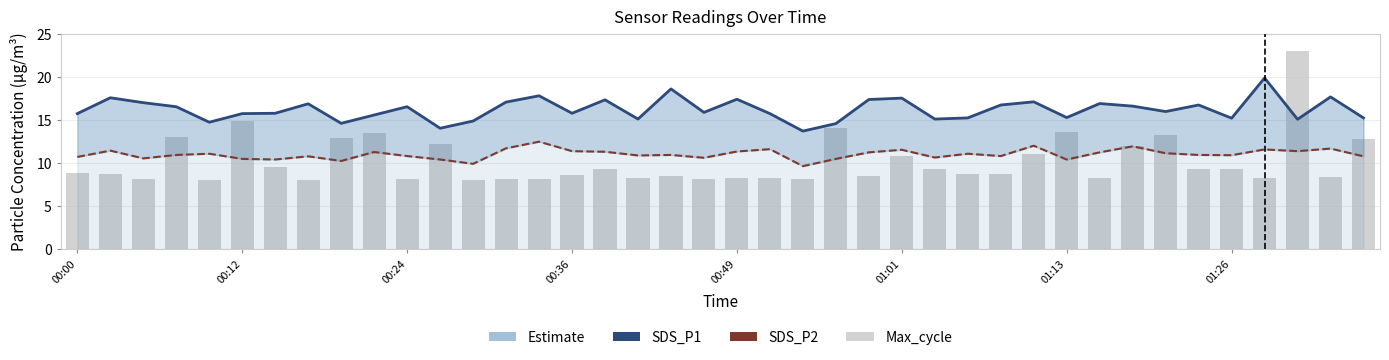

Rank the series at 22 from lowest to highest value.

Max_cycle (norm), SDS_P2, SDS_P1